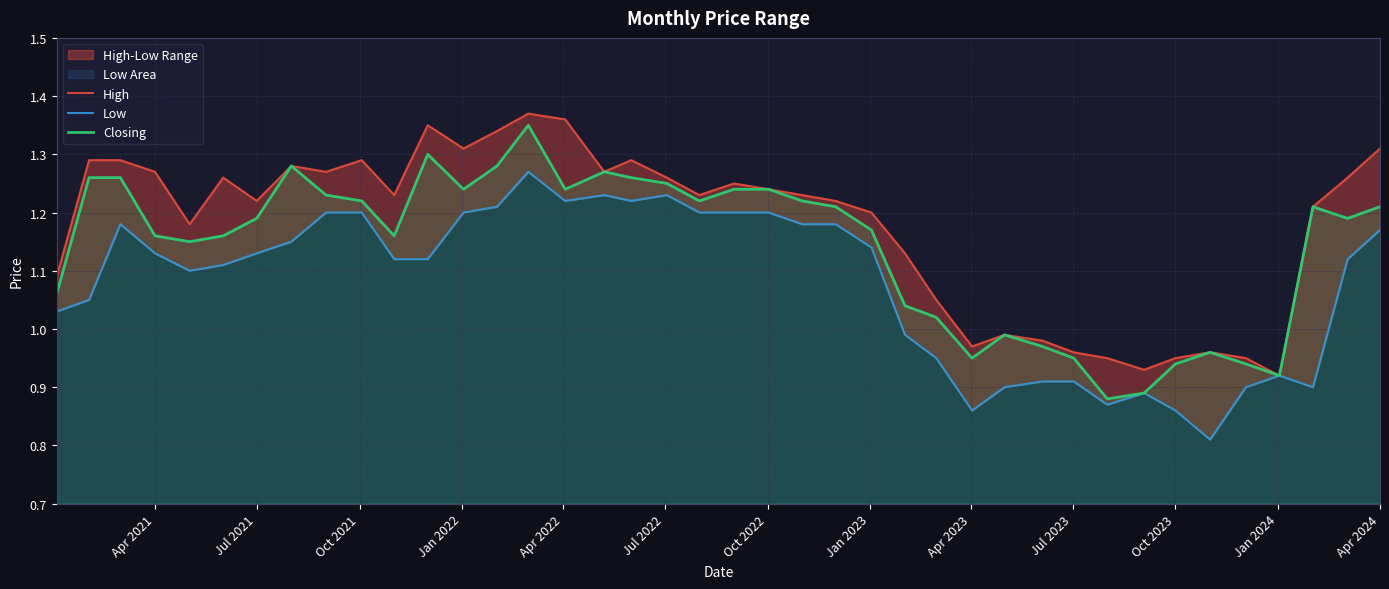

The Closing series shows 1.5 at Apr 2021. True or false?

False